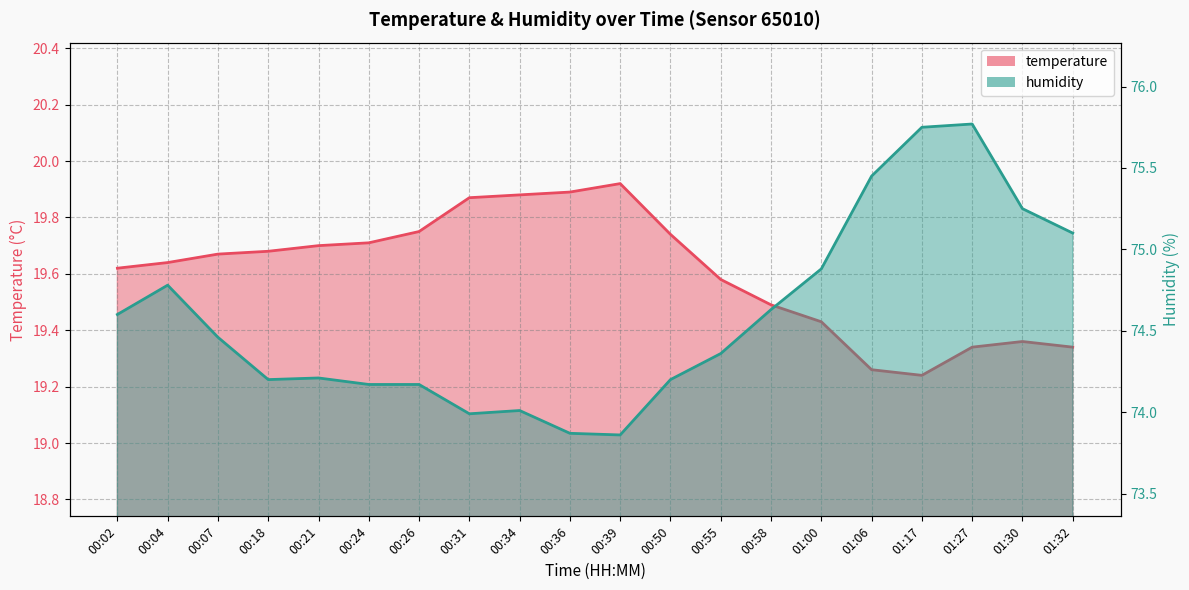

Where is humidity nearest to the value 74?

00:31